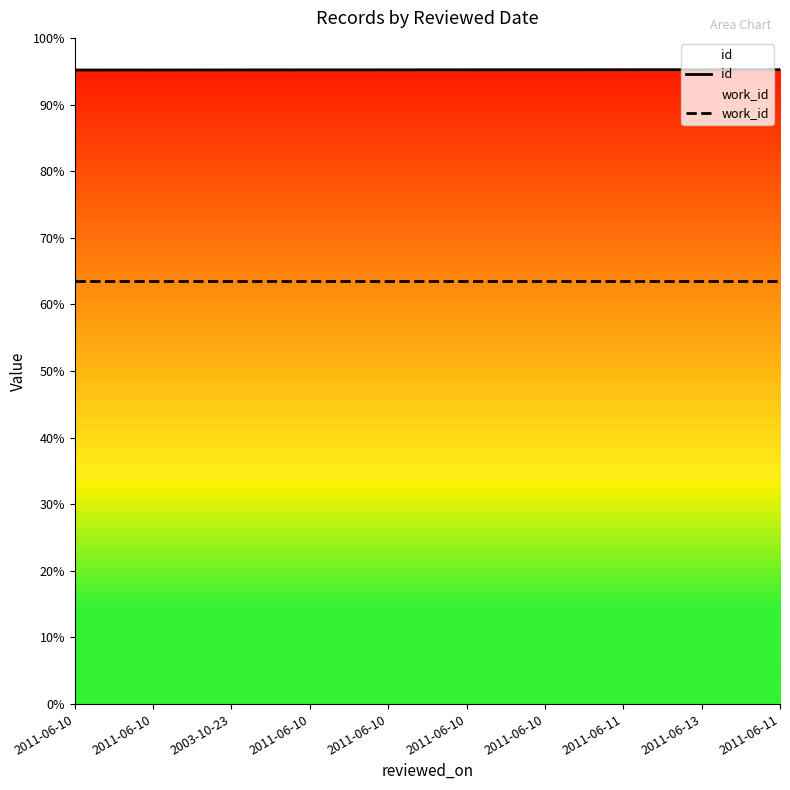

True or false: work_id has more than 2 interior local peaks.

False